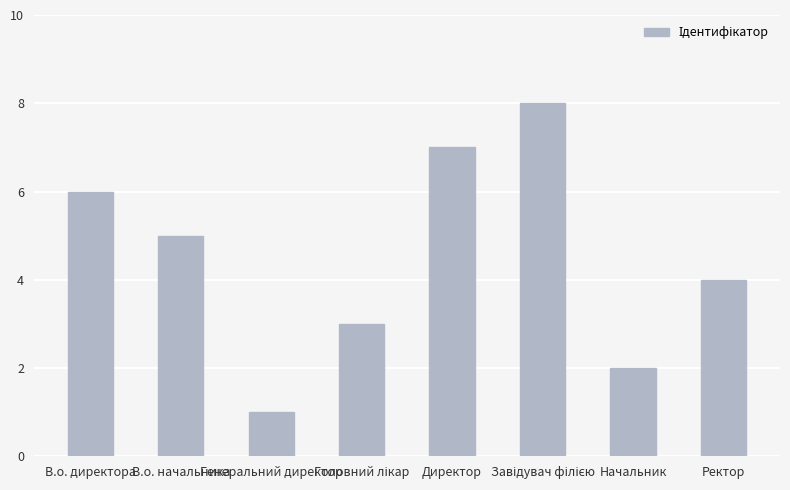

Which has a higher value, Ректор or Директор?

Директор